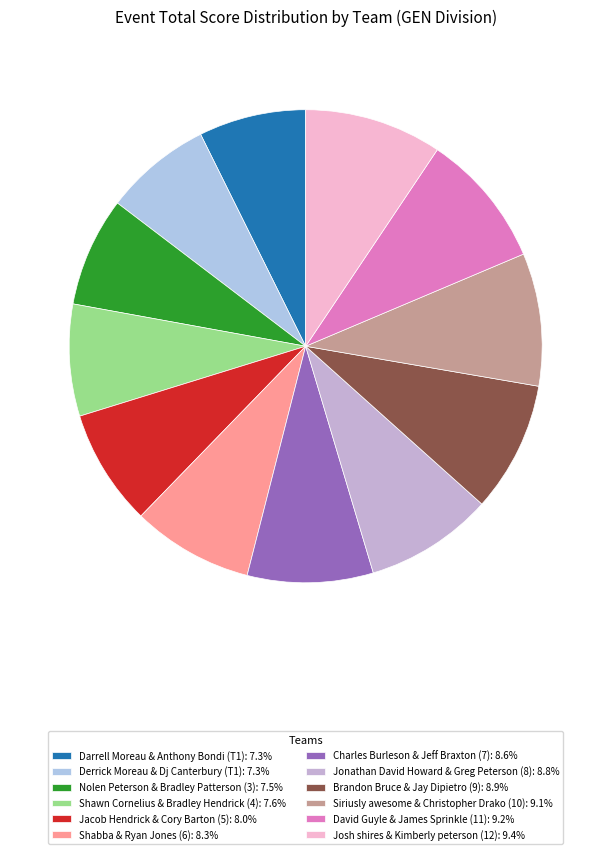

Combined, do Shawn Cornelius & Bradley Hendrick (4) and Nolen Peterson & Bradley Patterson (3) account for over 50%?

No